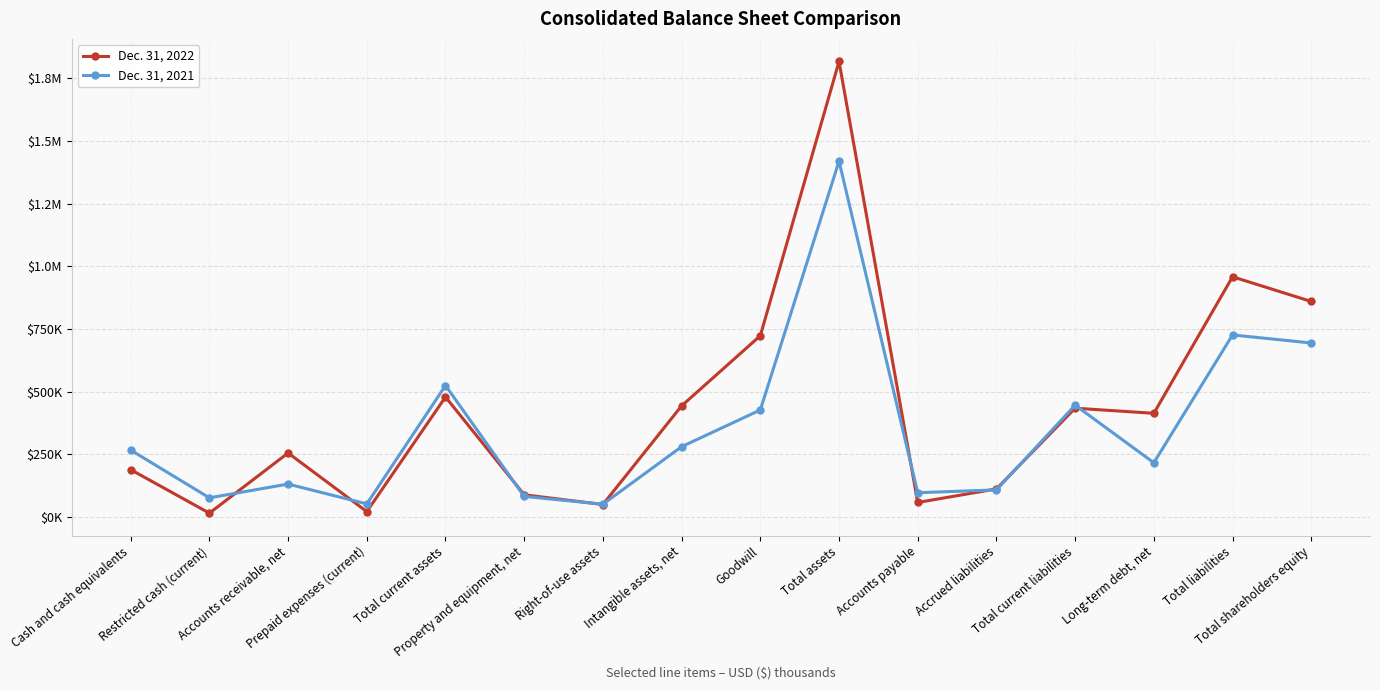

Which category has the lowest value across all series?

Restricted cash (current)